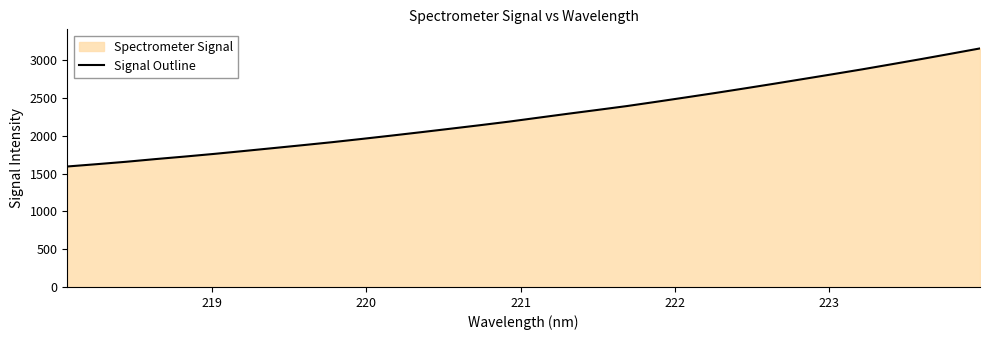

True or false: the data has more than 2 interior local peaks.

False